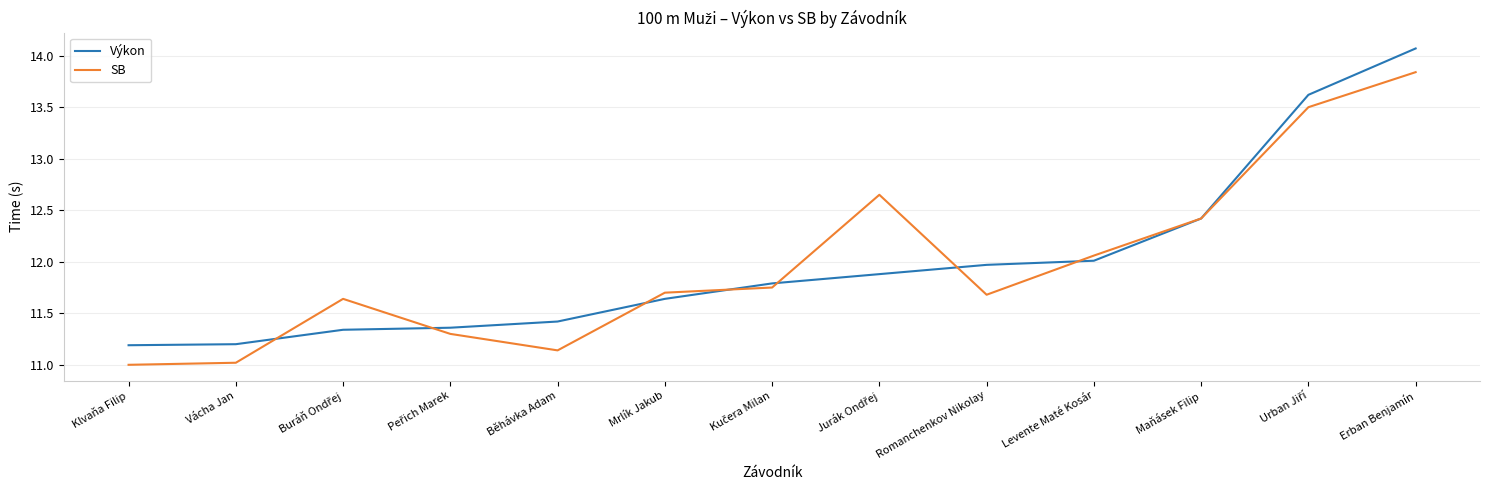

How many interior local peaks does the SB series have?

2